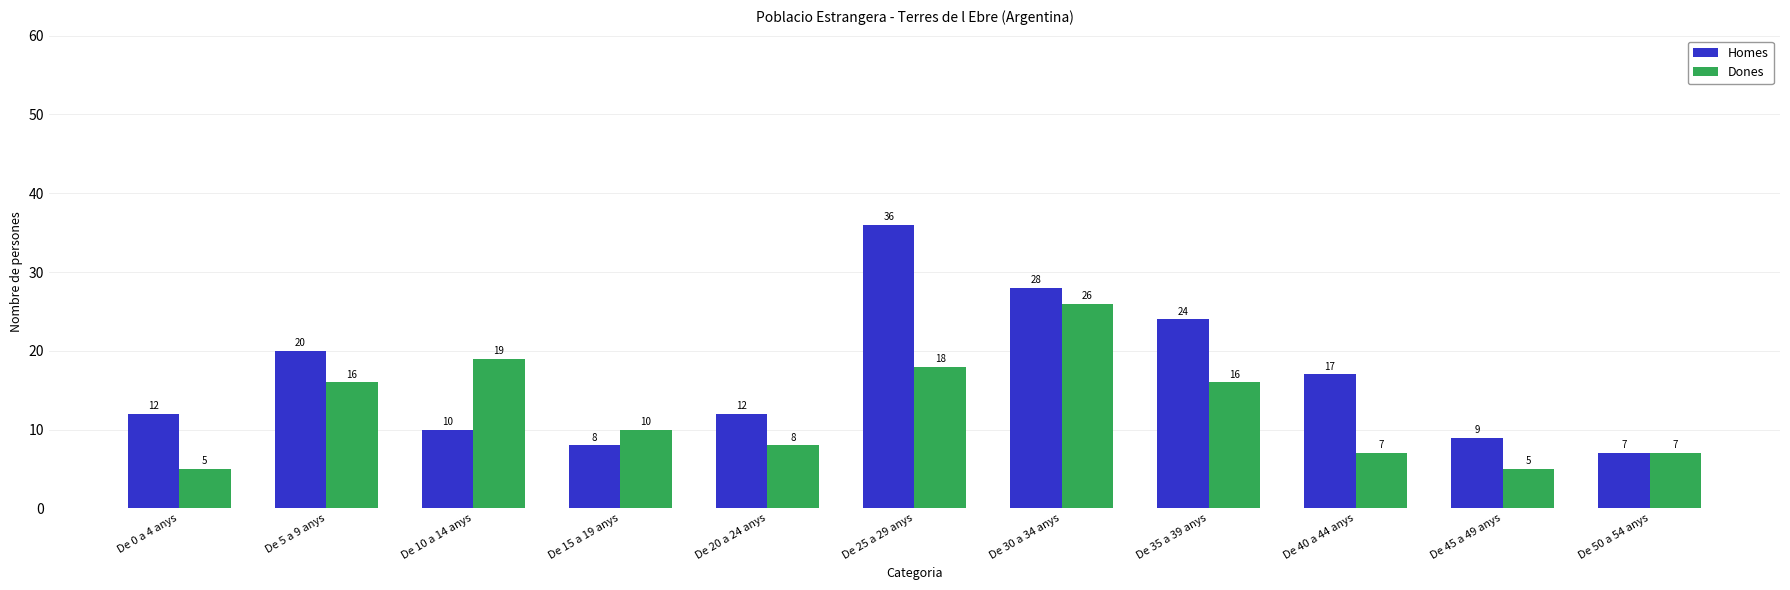

What is the label of the 5th bar from the right?

De 30 a 34 anys